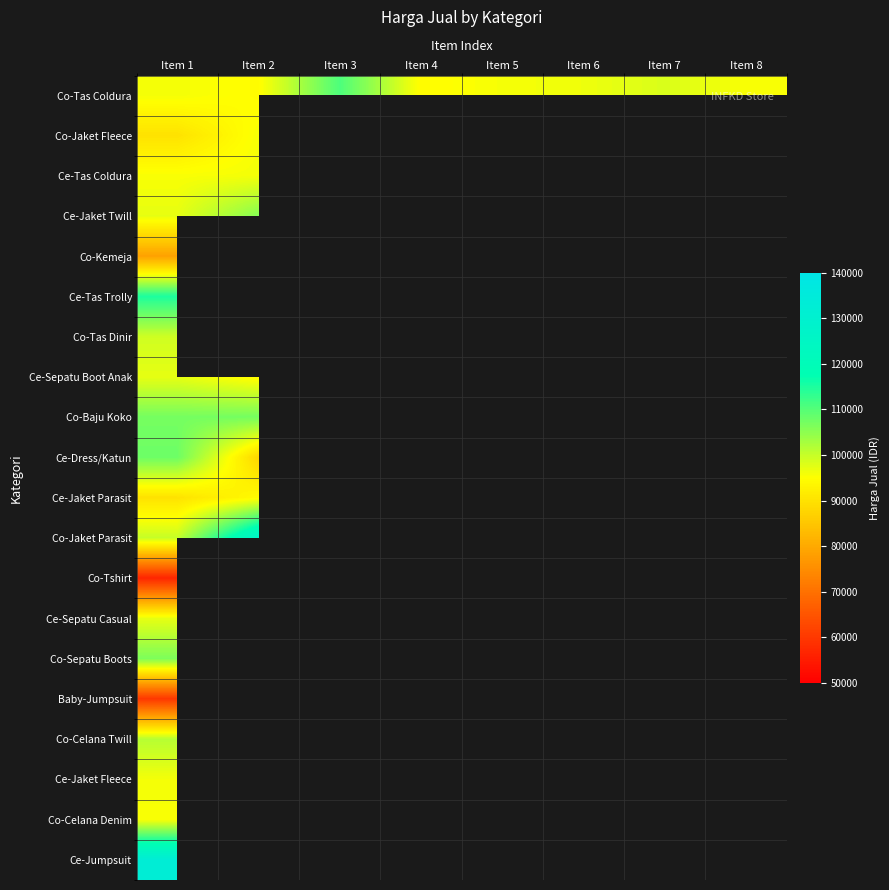

Which series changed the most between Item 5 and Item 8?

Co-Tas Coldura